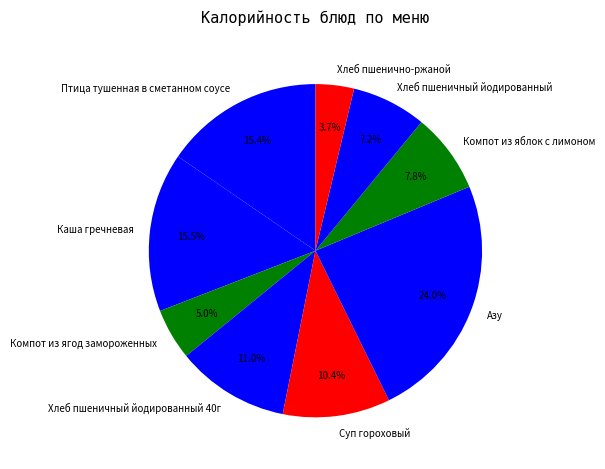

To the nearest percent, what is the combined percentage of Каша гречневая and Птица тушенная в сметанном соусе?

31%